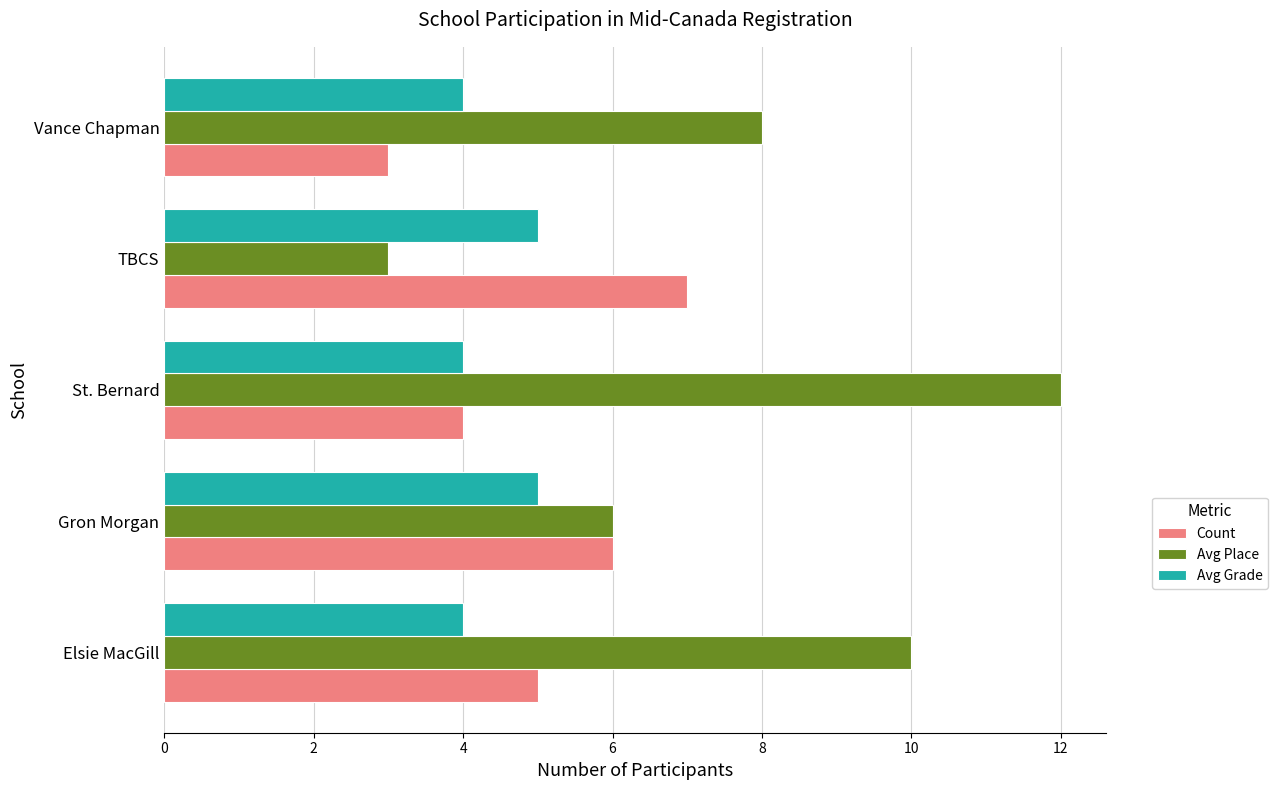

What is the total value across all series at TBCS?

15